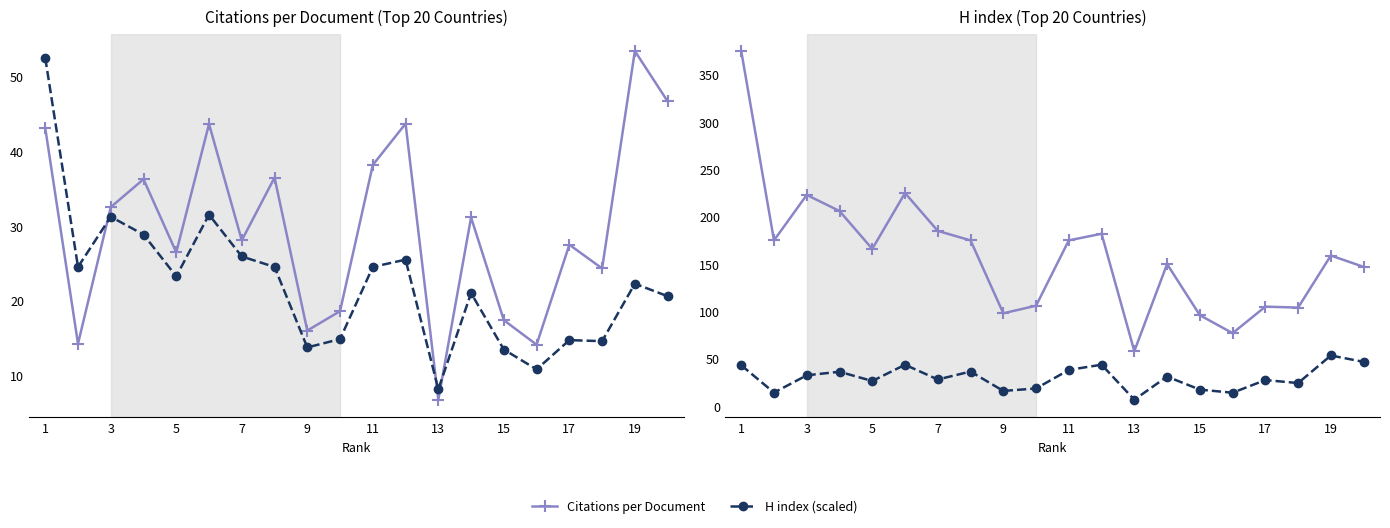

How many interior local peaks does the Citations per Document series have?

7